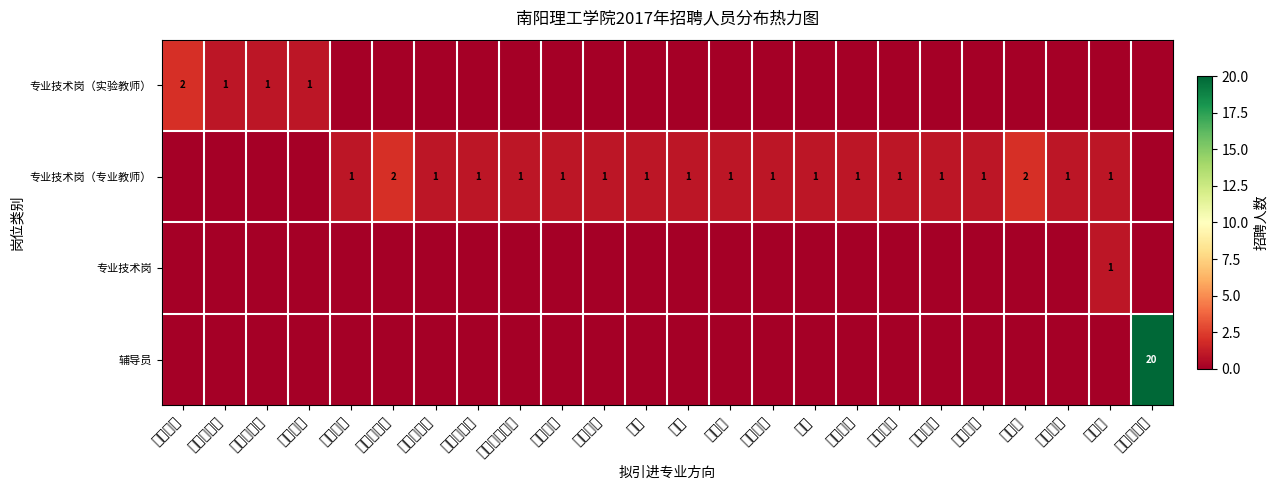

What is the difference between the maximum and second lowest values in the 辅导员 series?

20